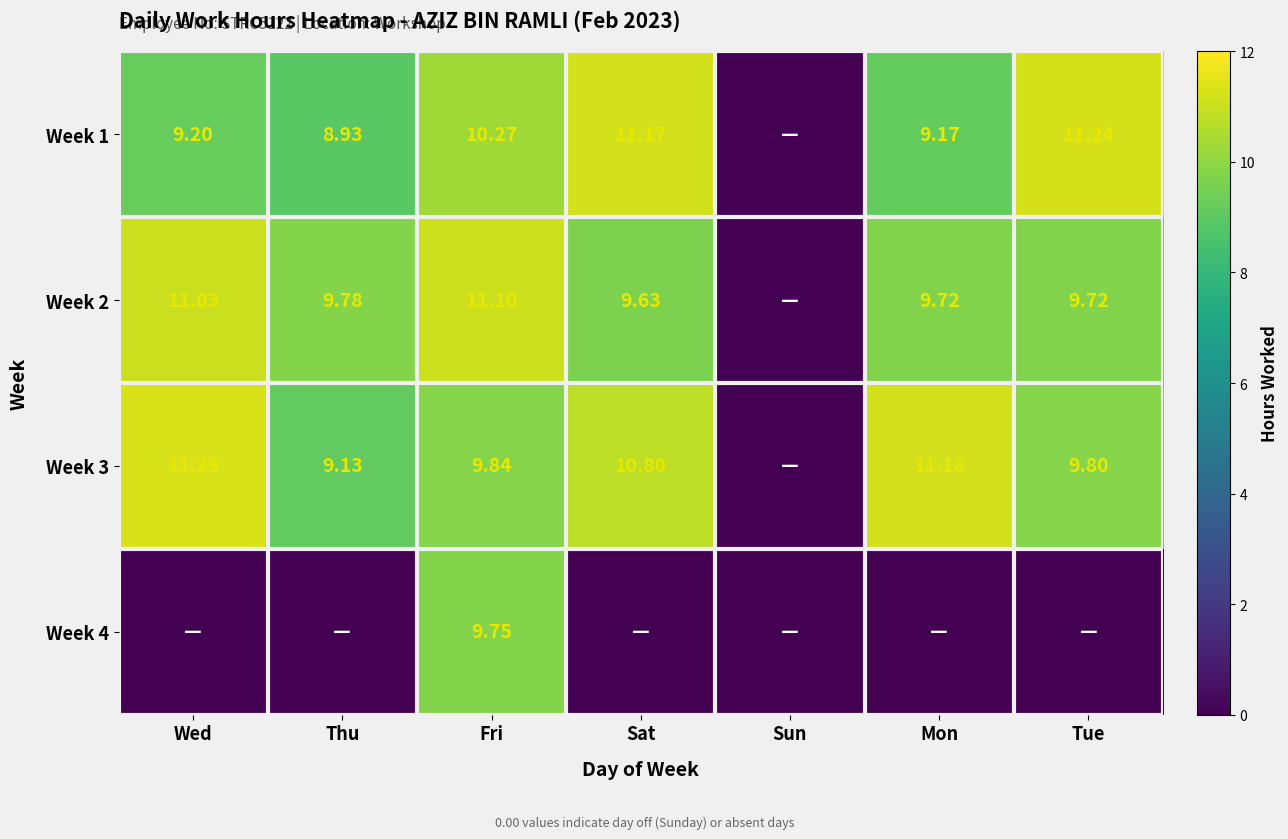

How many values in the Week 4 series exceed 0?

1